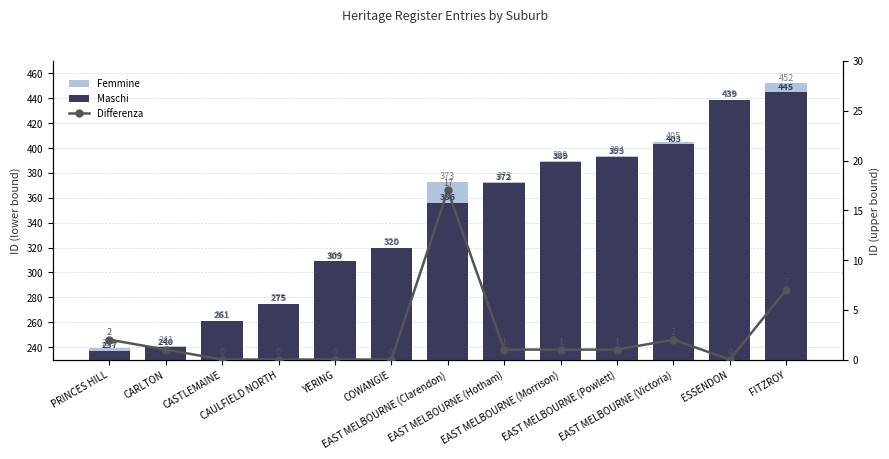

Does the chart contain any negative values?

No